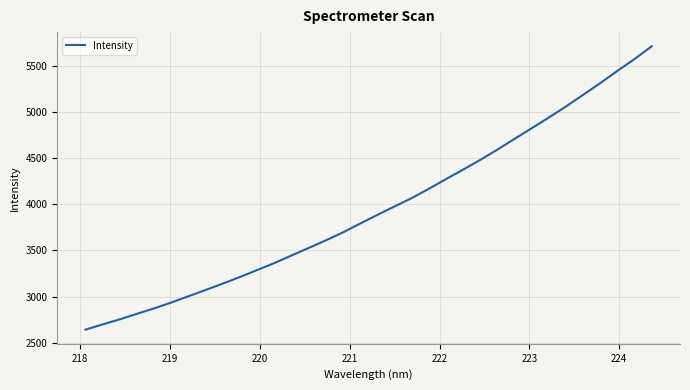

What is the greatest value displayed?

5717.2